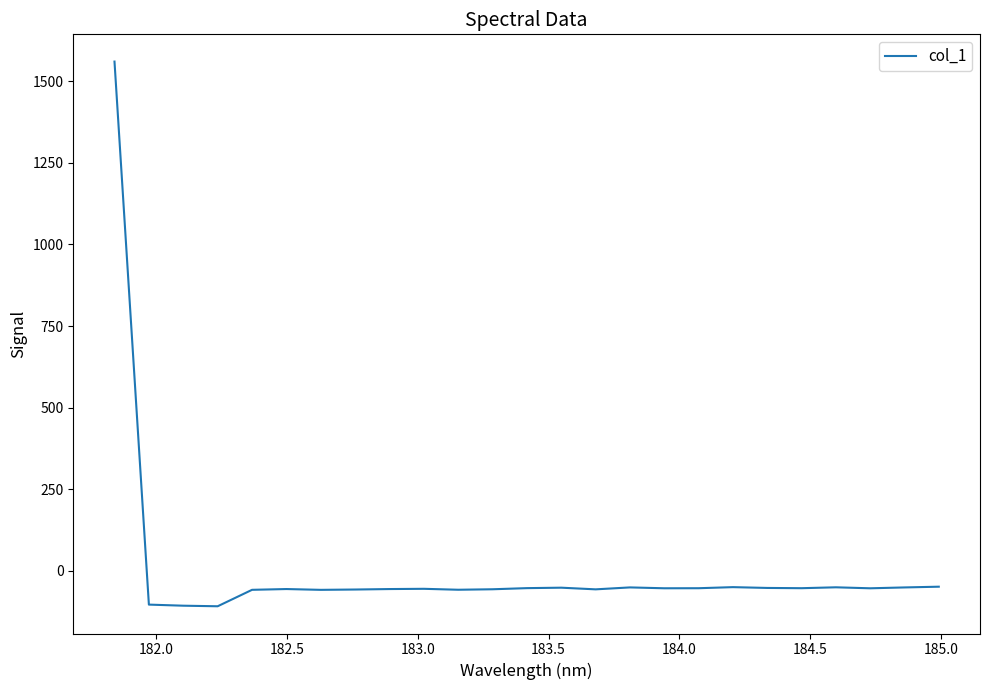

What is the greatest value displayed?

1560.3